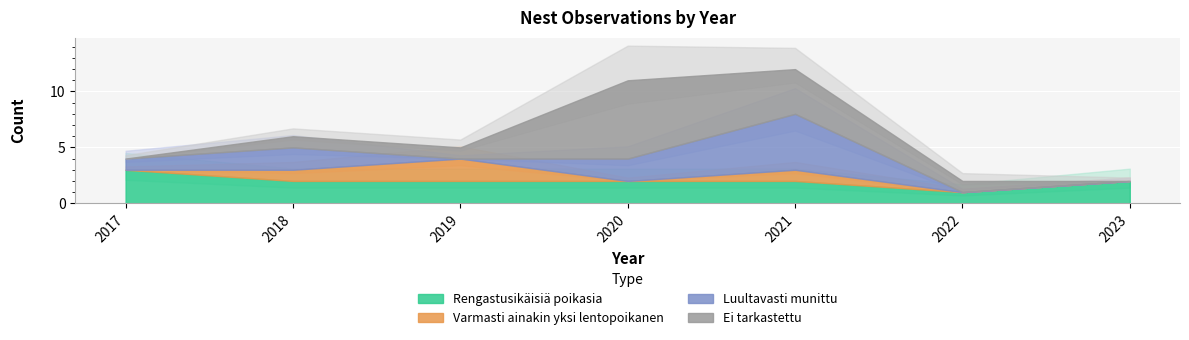

In Ei tarkastettu, how many points are higher than both neighbors (excluding endpoints)?

1